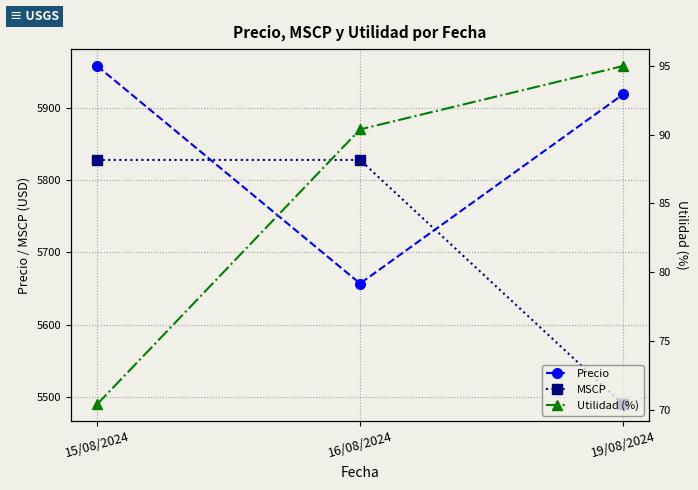

What is the value of the Utilidad (%) point at the 1st from the left?

70.4